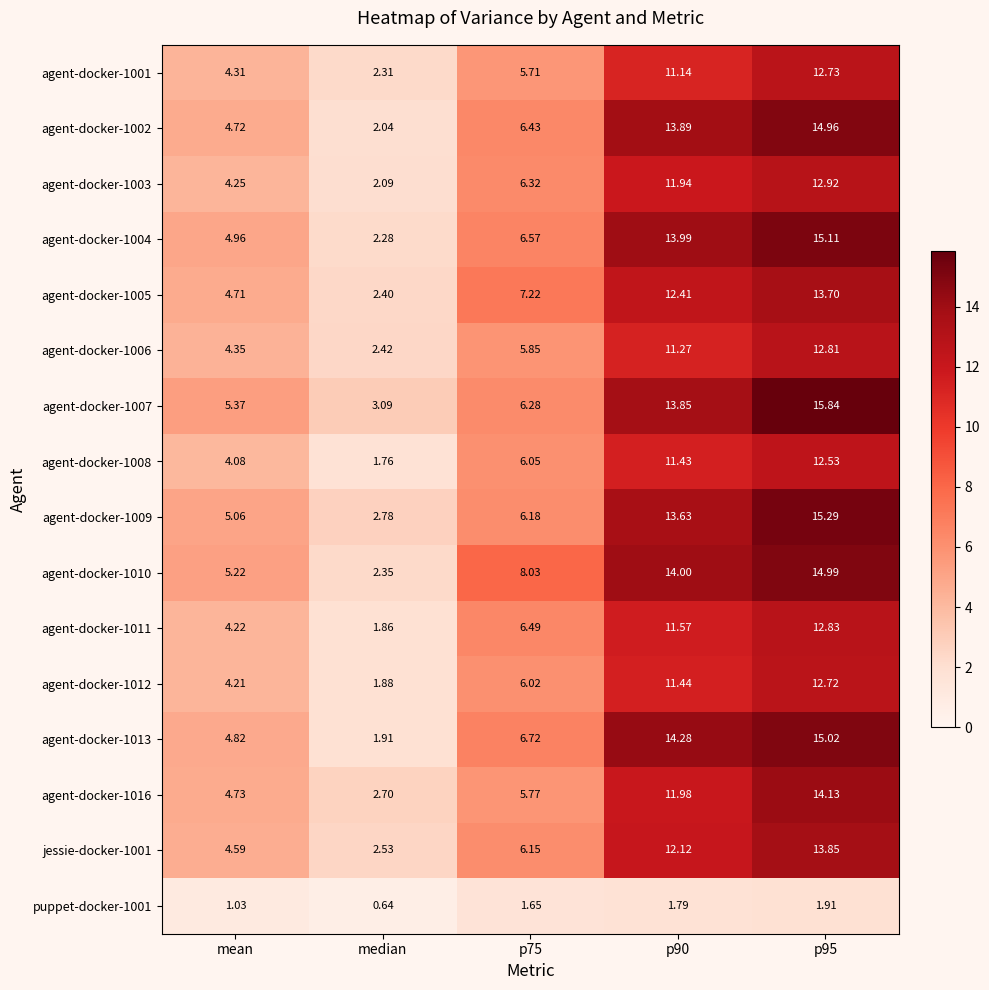

Which category has the lowest value in the agent-docker-1016 series?

median